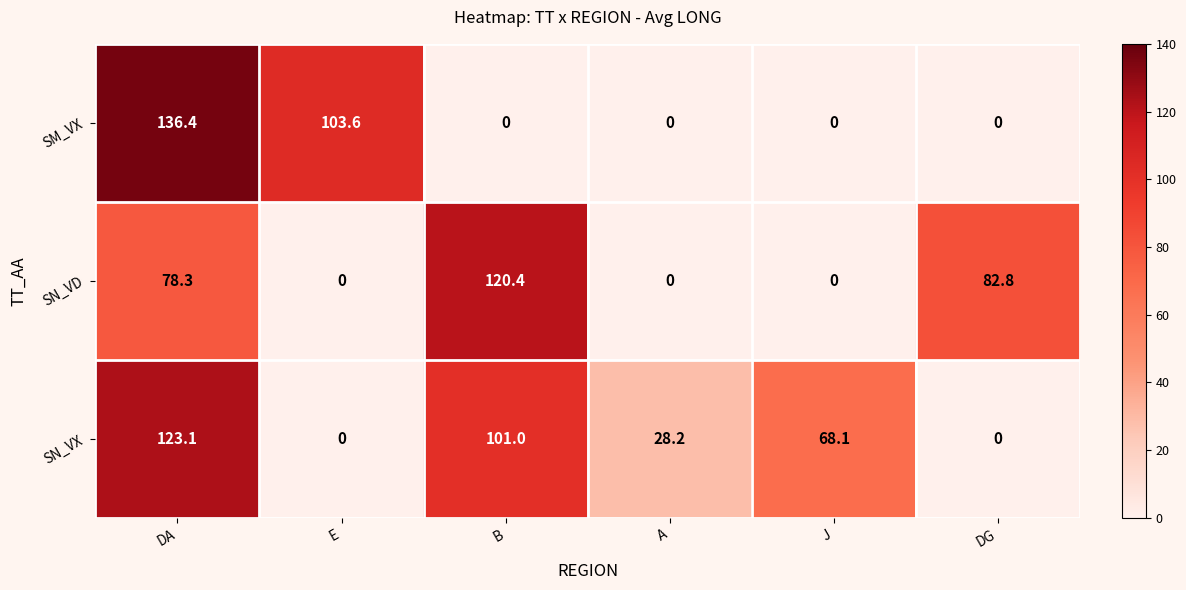

List the series in order of their peak value, highest first.

SM_VX, SN_VX, SN_VD